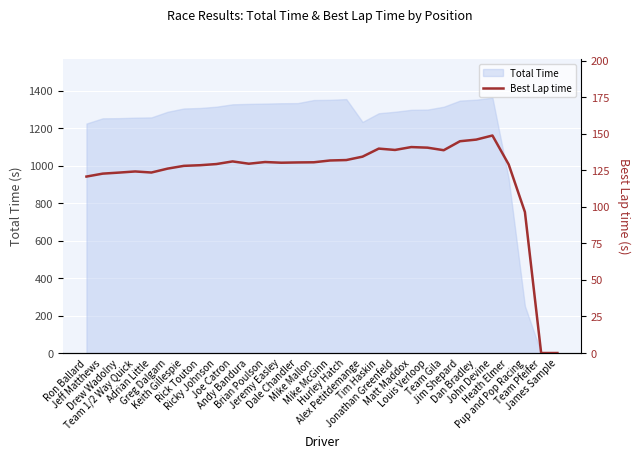

The chart shows a value of 30.6 at Andy Bandura. True or false?

False